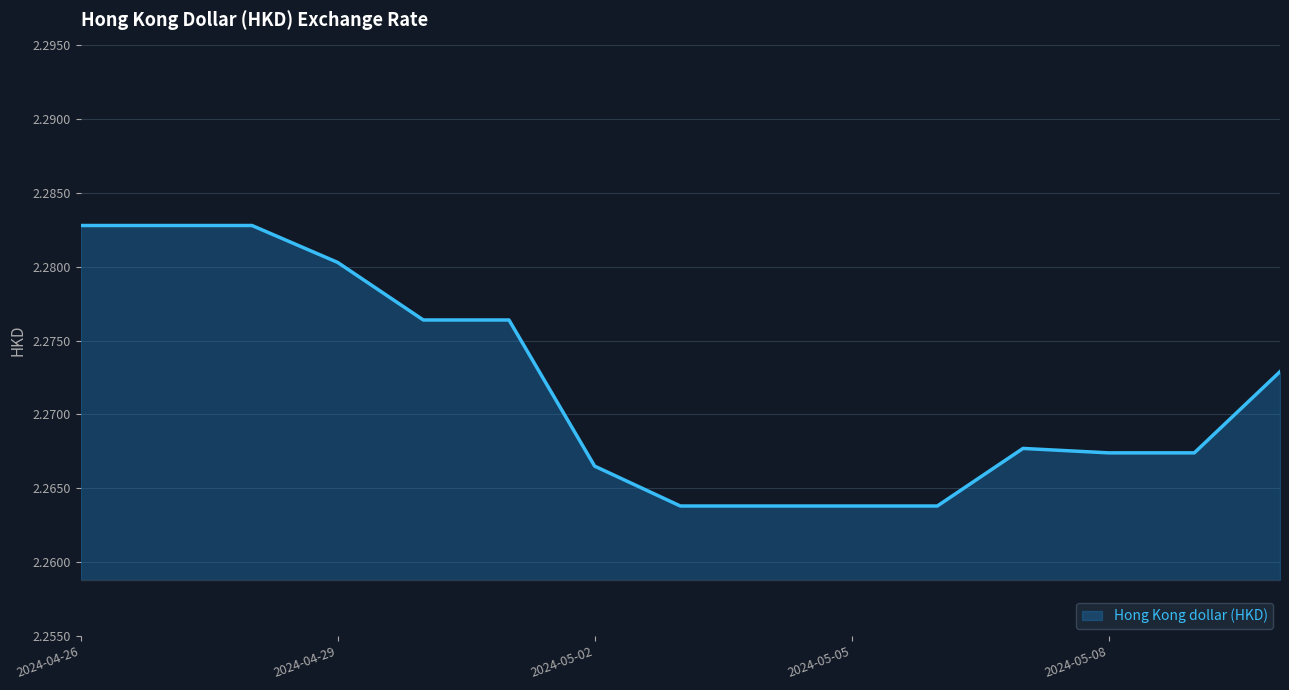

Count the values in the range 2 to 3.

15